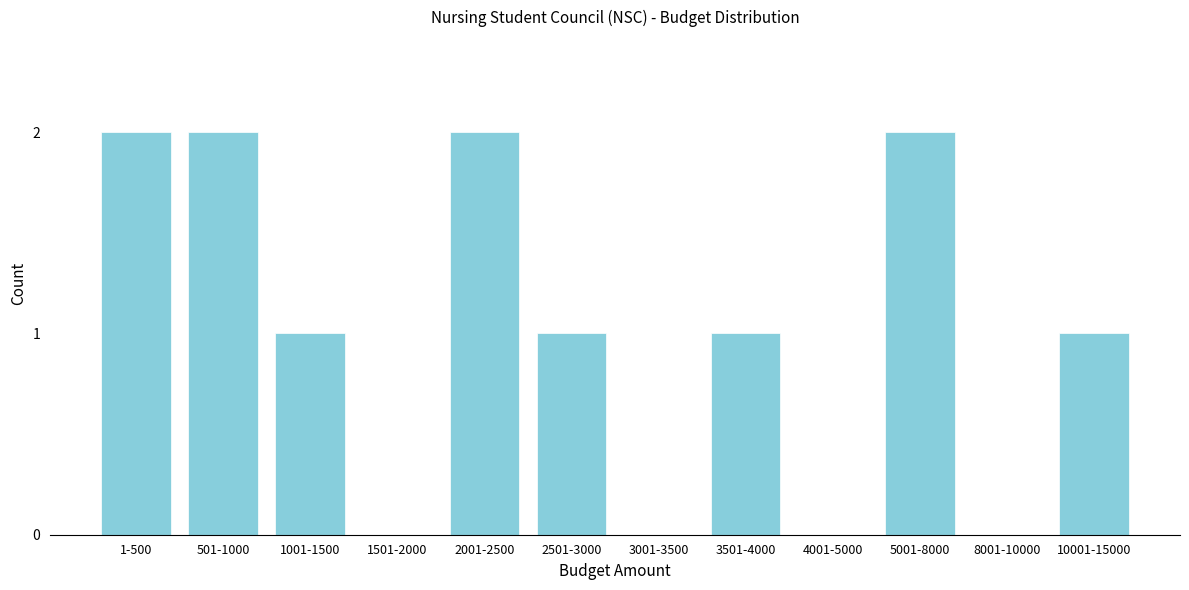

Reading left to right, what are all the values shown in this chart?

1-500=2	501-1000=2	1001-1500=1	1501-2000=0	2001-2500=2	2501-3000=1	3001-3500=0	3501-4000=1	4001-5000=0	5001-8000=2	8001-10000=0	10001-15000=1